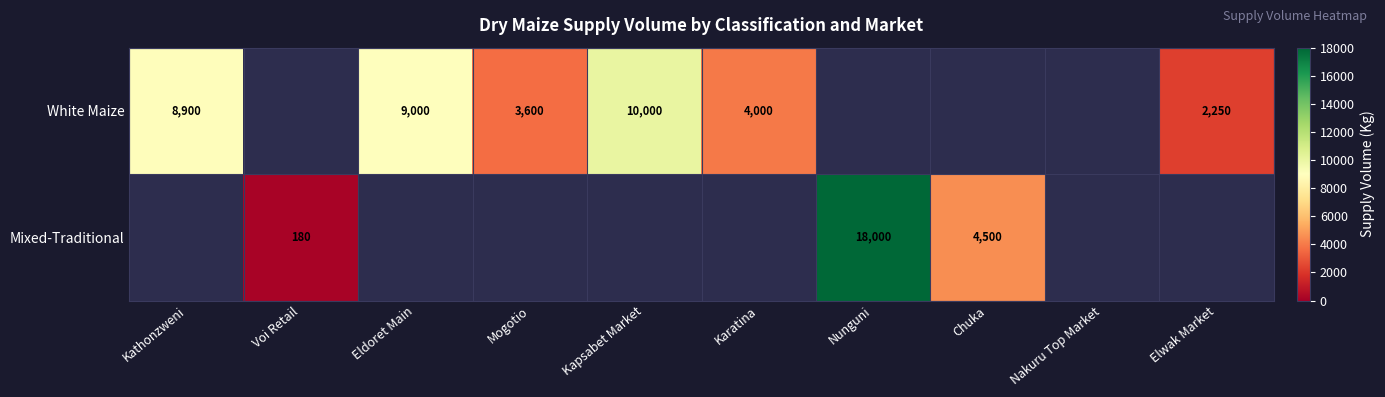

Is the value of Mixed-Traditional at Chuka greater than the value of White Maize at Kathonzweni?

No